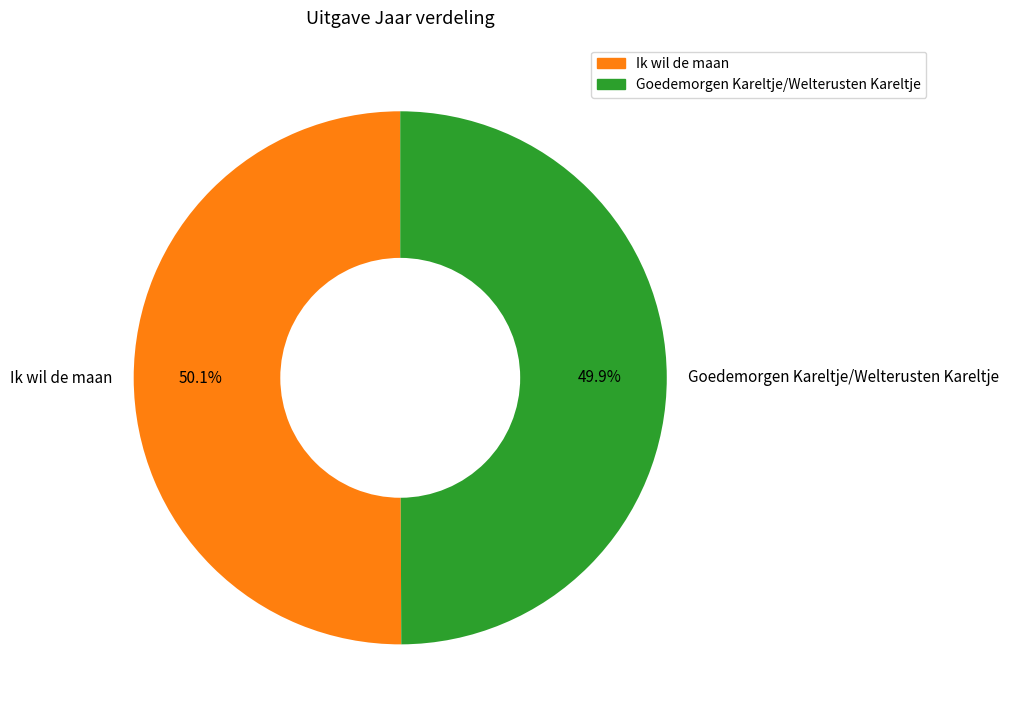

To the nearest percent, what percentage of the pie is Goedemorgen Kareltje/Welterusten Kareltje?

50%